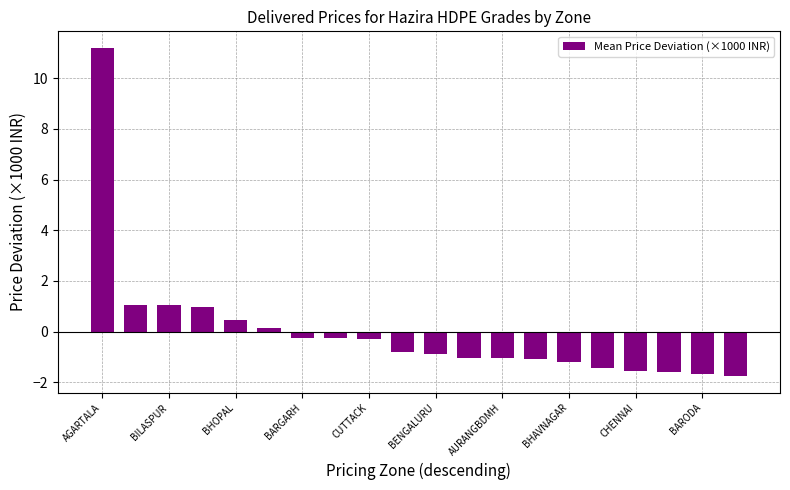

What is the minimum value shown in the chart?

-1.8